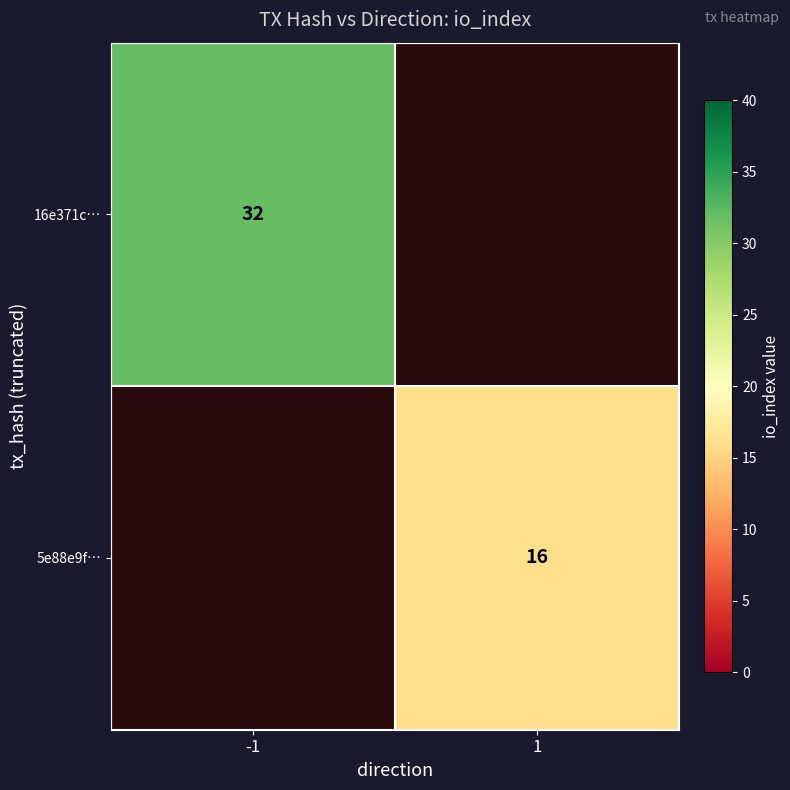

What is the greatest value displayed?

32.0